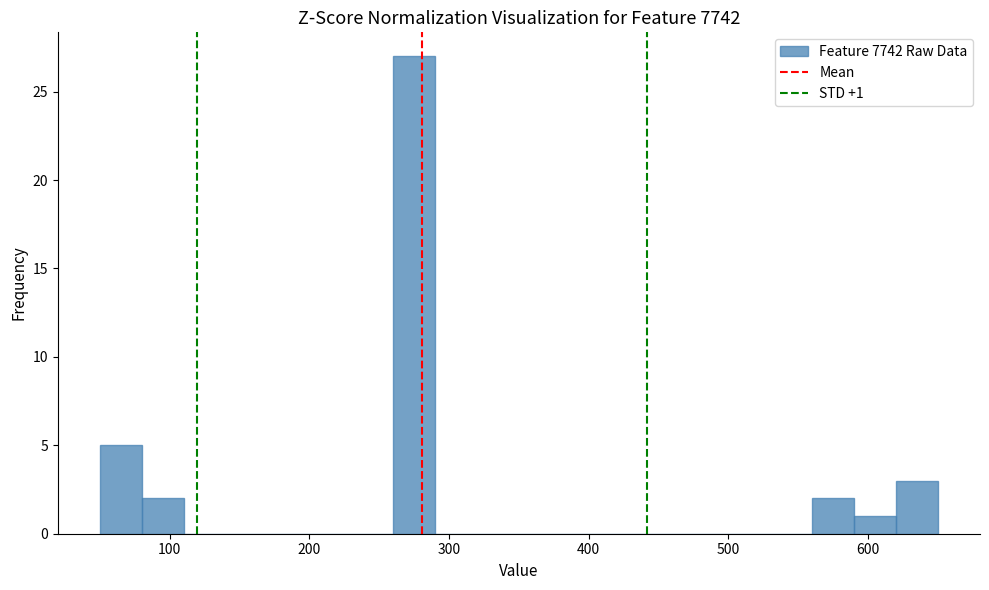

Around what value on the x-axis is the tallest bar? Give the approximate position of its centre, as read against the axis.

280